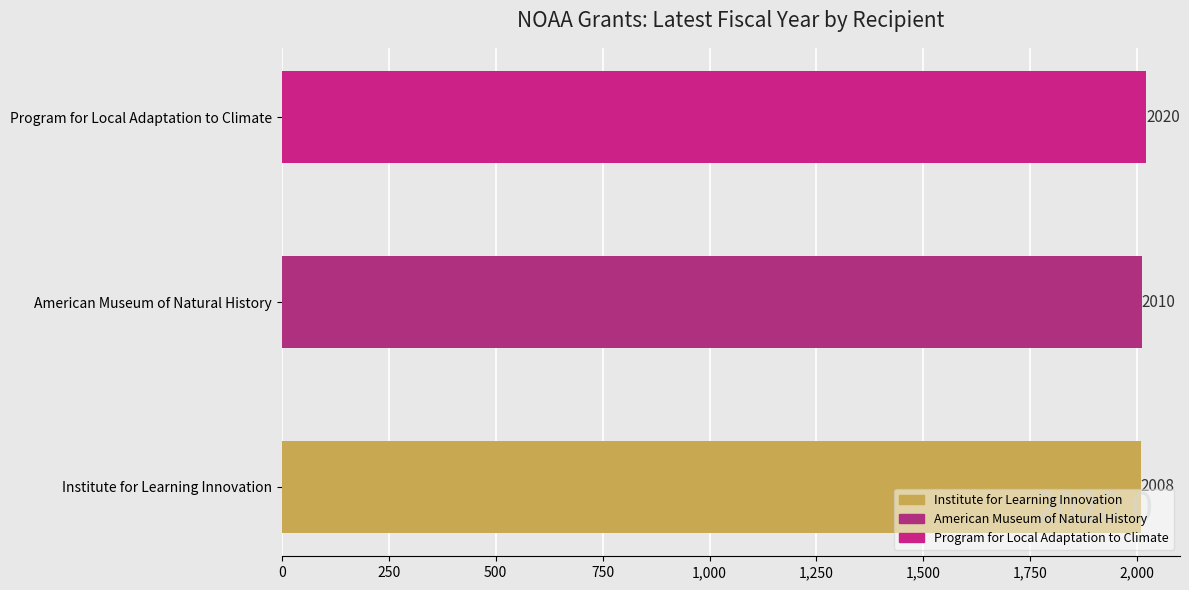

The value at Program for Local Adaptation to Climate is 1373. True or false?

False